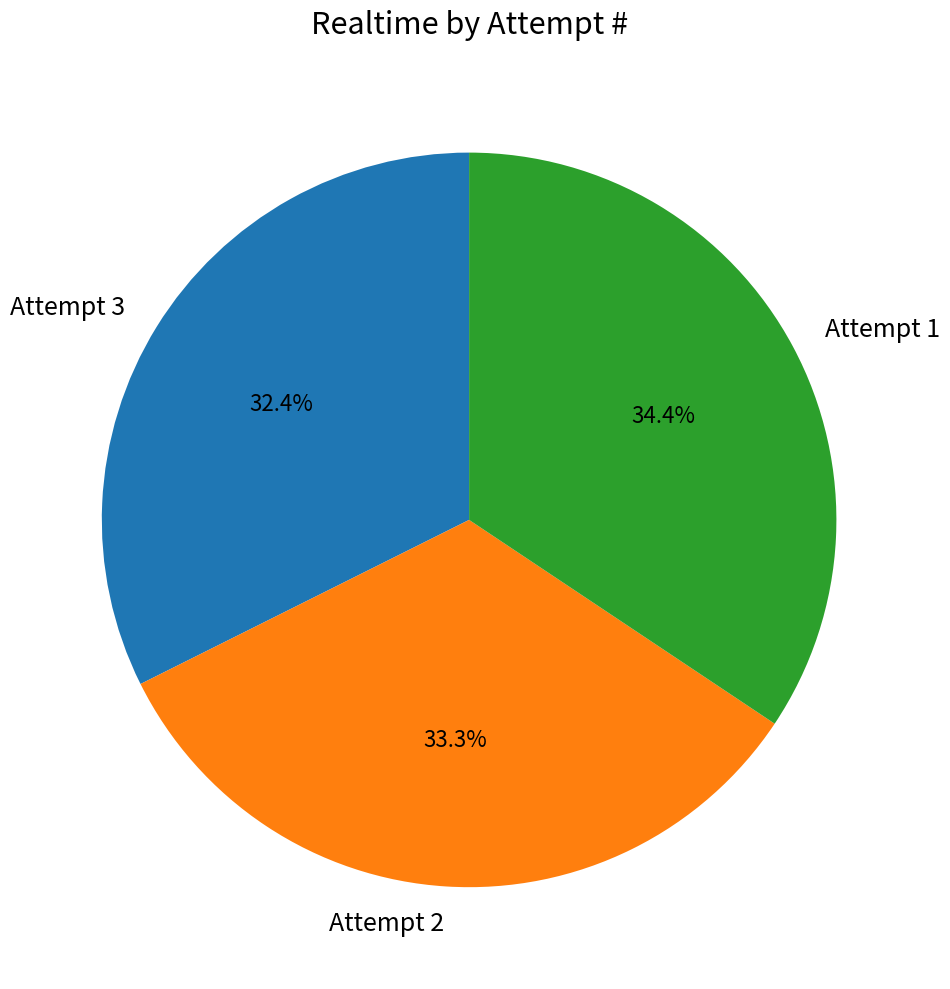

Is it true that Attempt 3 is 23% of the pie?

False